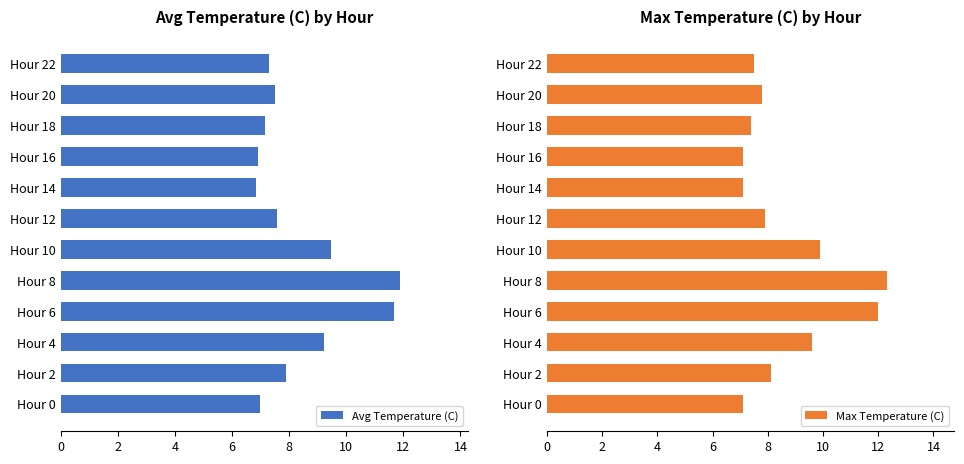

What is the difference between the maximum and second lowest values in the Avg Temperature (C) series?

5.0